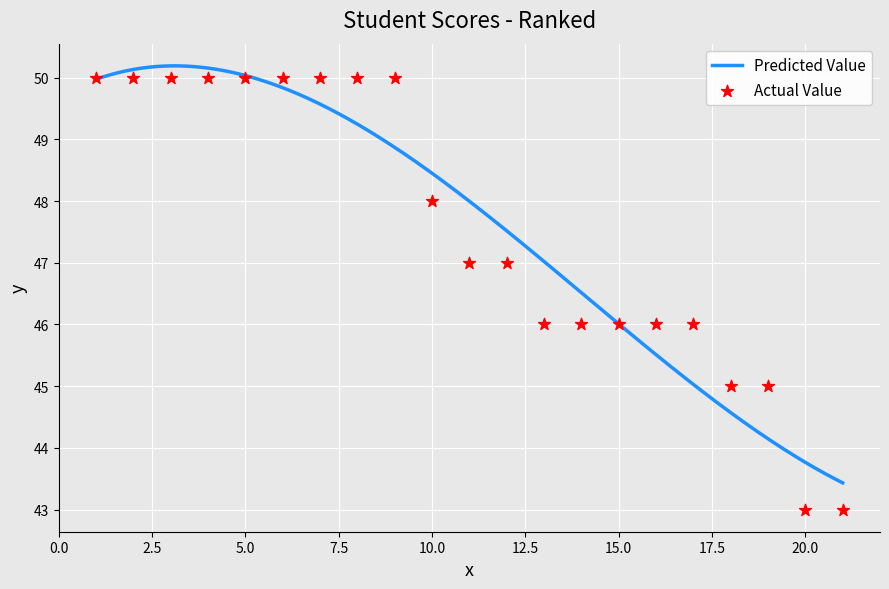

What is the change in value from 2 to 21?

-7